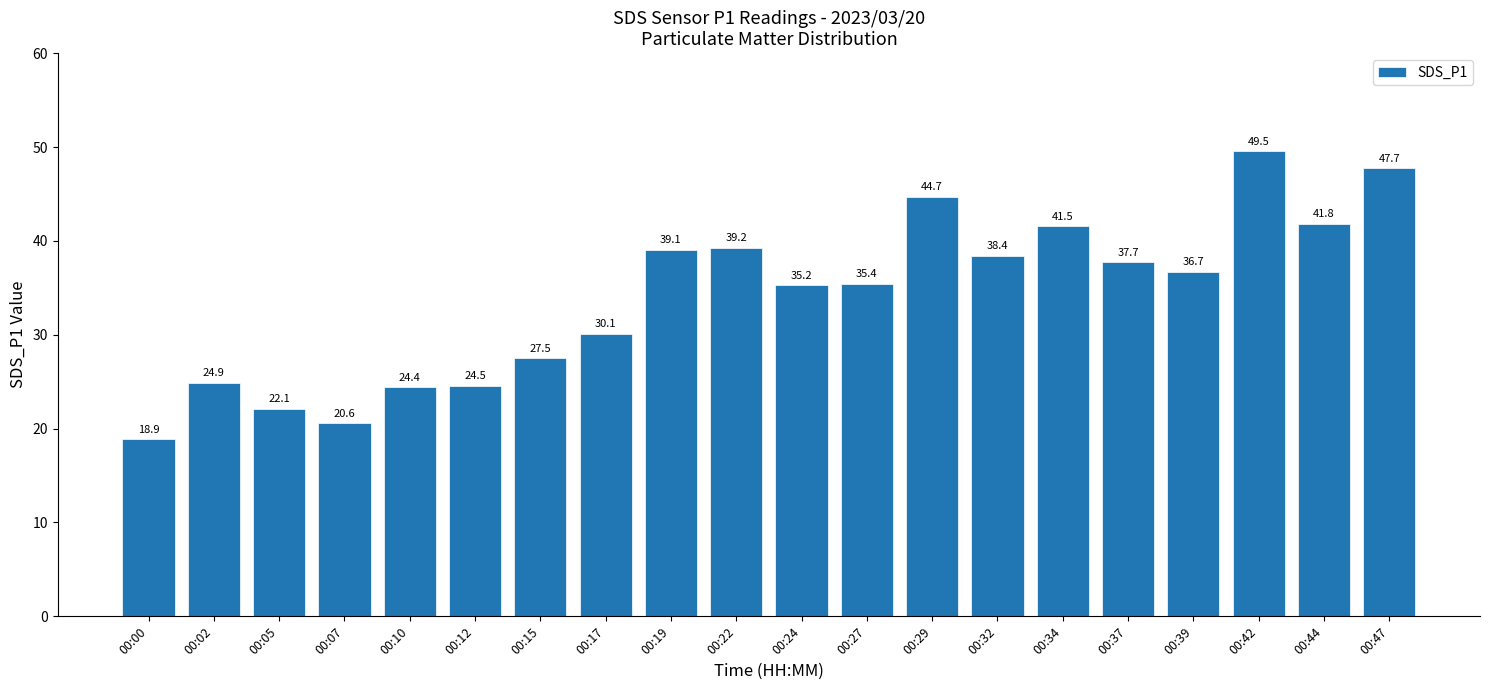

The value at 00:39 is 9.9. True or false?

False